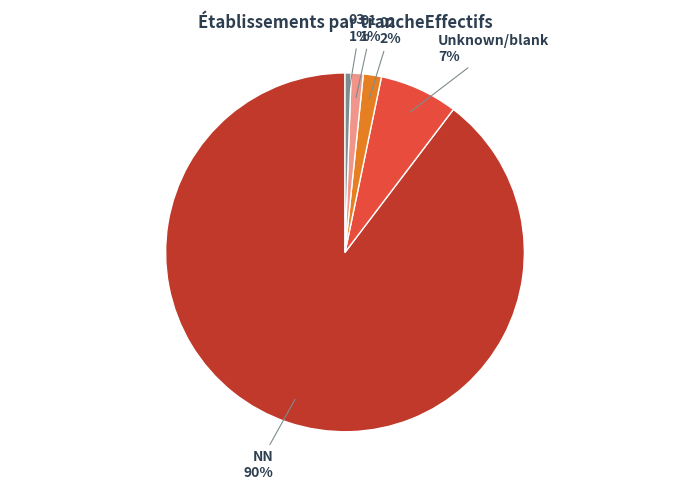

Does any single category account for the majority?

Yes